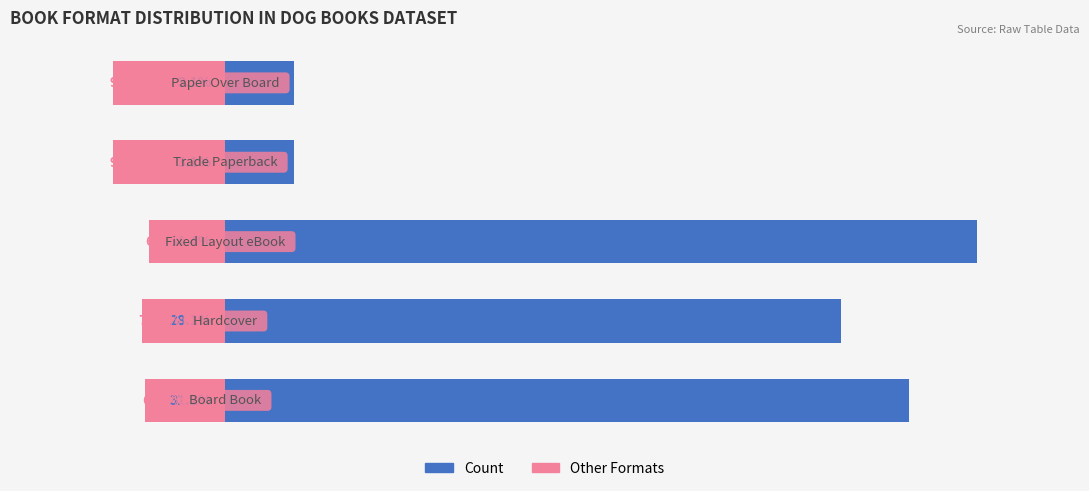

Is it true that Count equals 5.4 at 2?

False